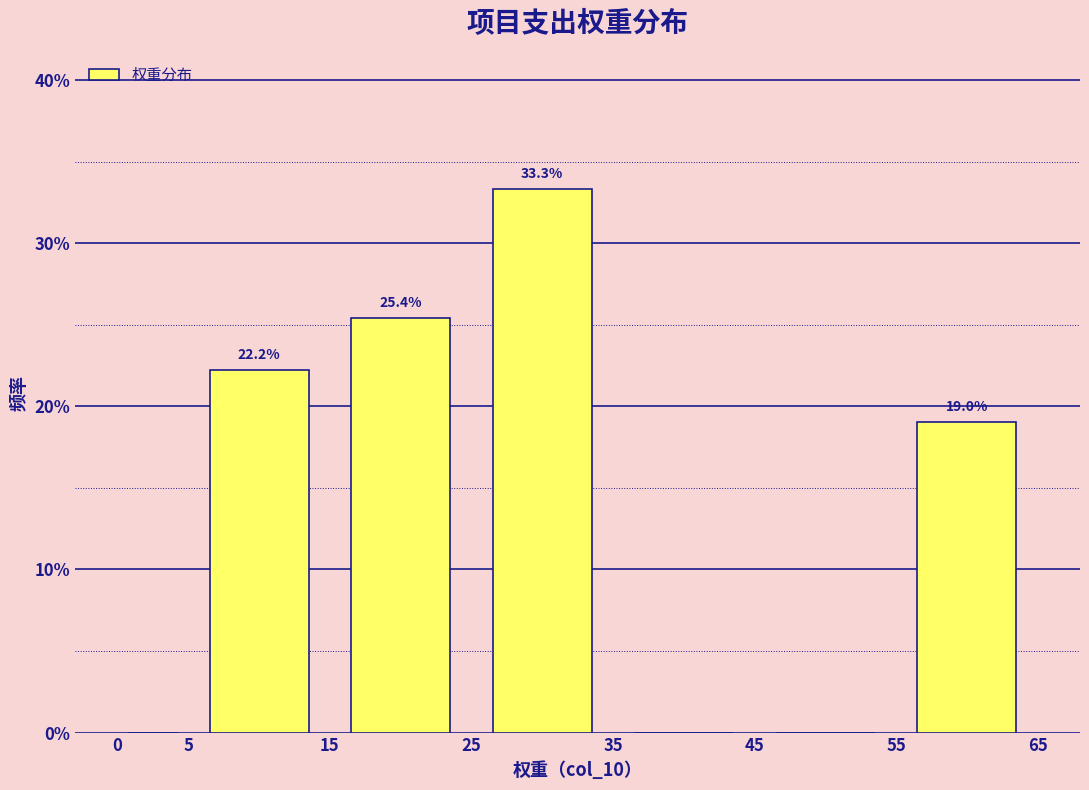

Over which range of the x-axis is the bar tallest?

25 to 35